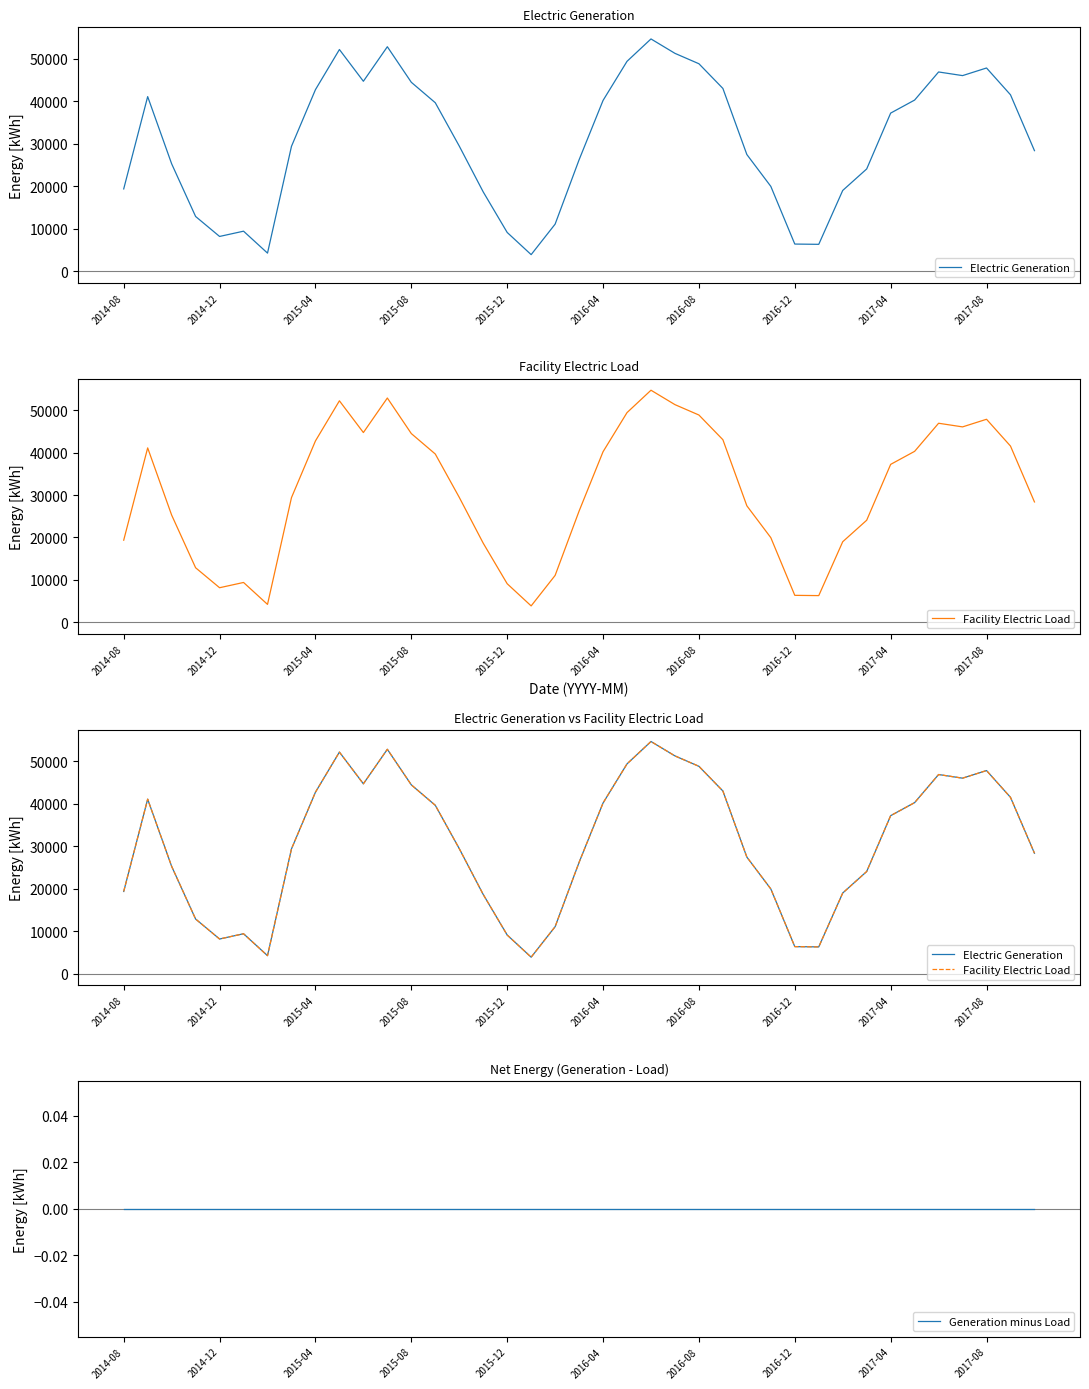

Does the chart have visible grid lines?

No